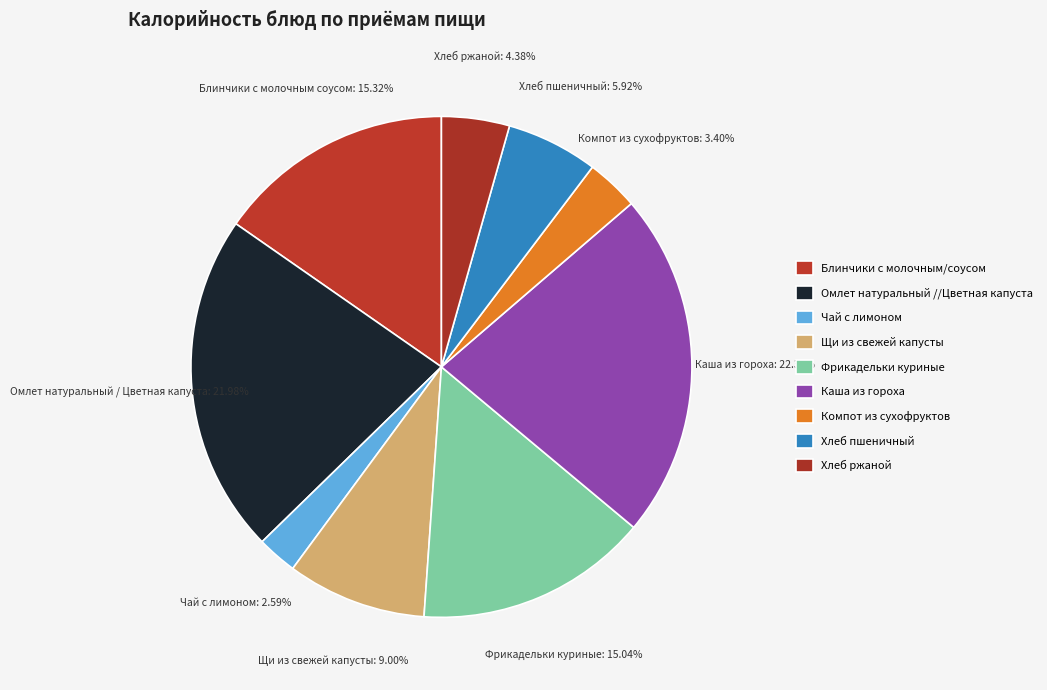

Does Омлет натуральный / Цветная капуста account for over 50% of the chart?

No